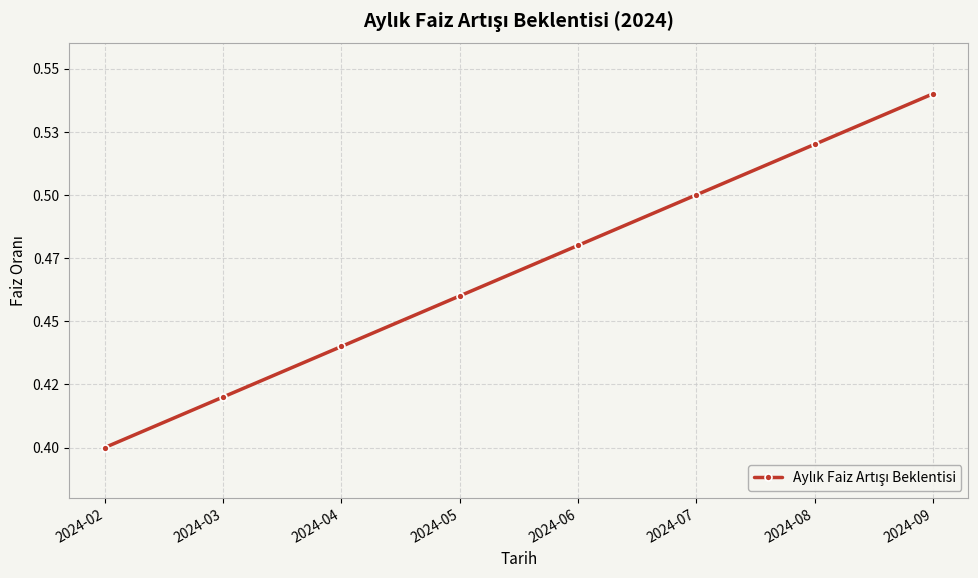

Is this an area chart (filled region under the line)?

No